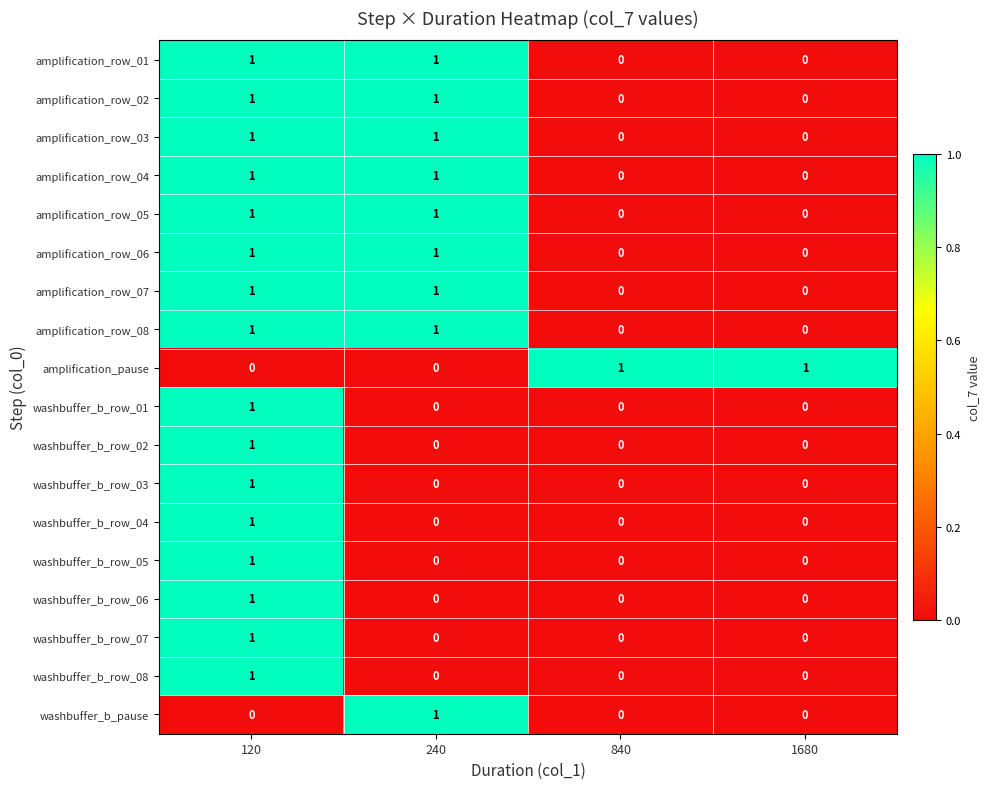

Count the number of categories in the chart.

4